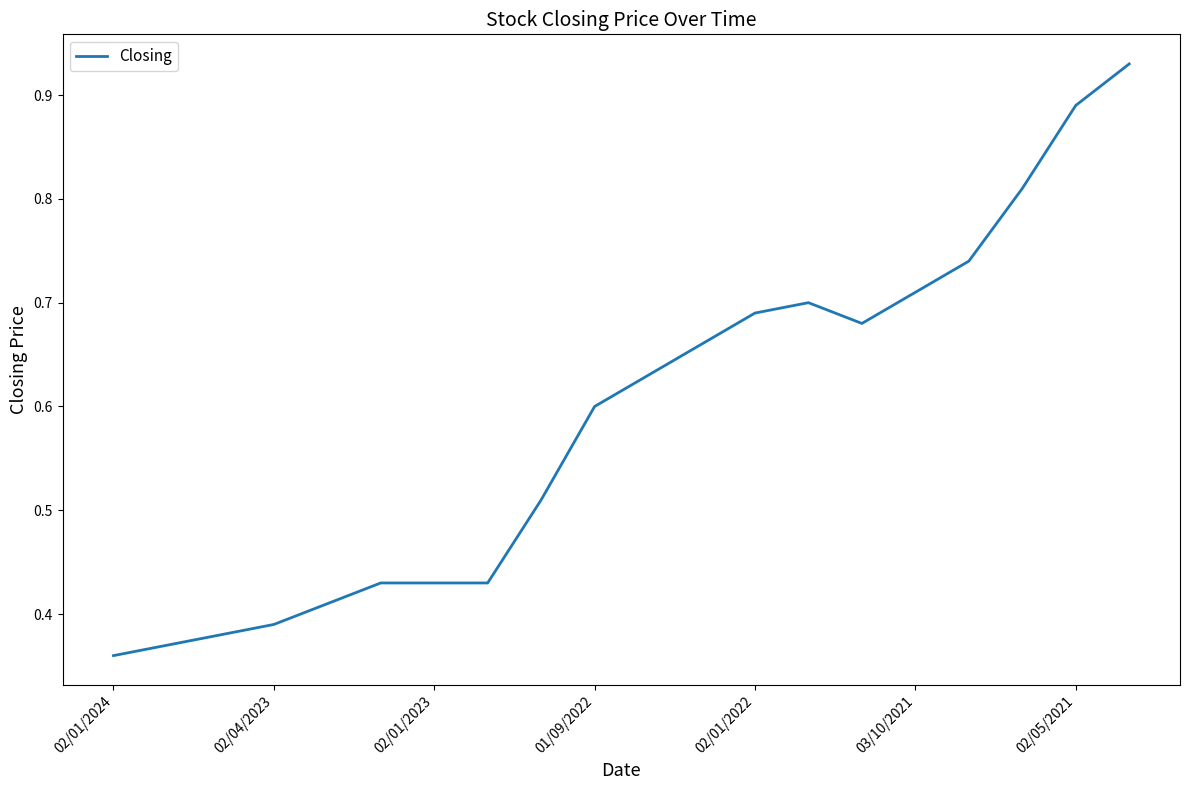

How many interior local peaks (higher than both neighbors) does the data have?

1